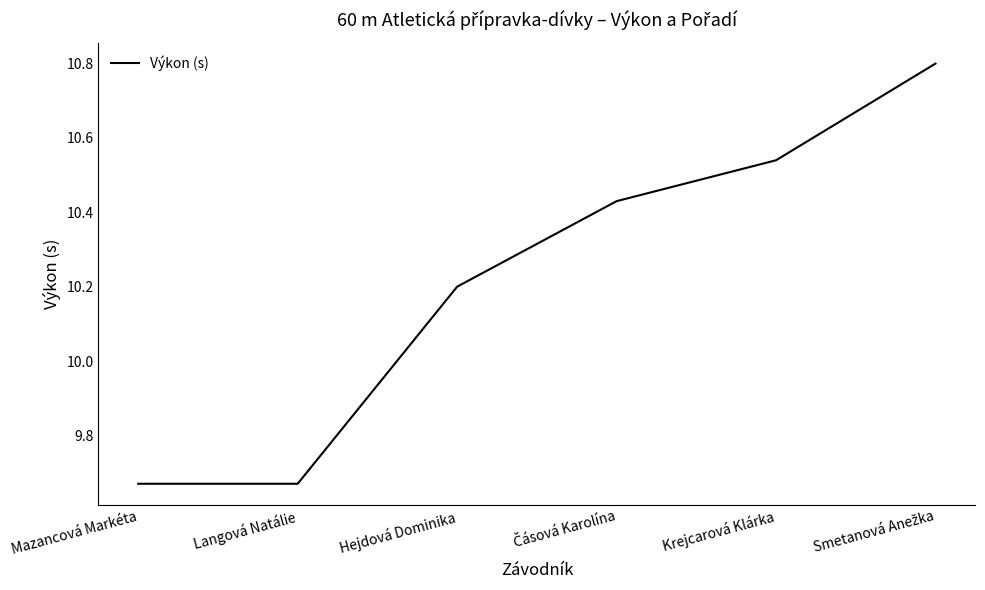

What is the difference between the second highest and second lowest values?

0.9